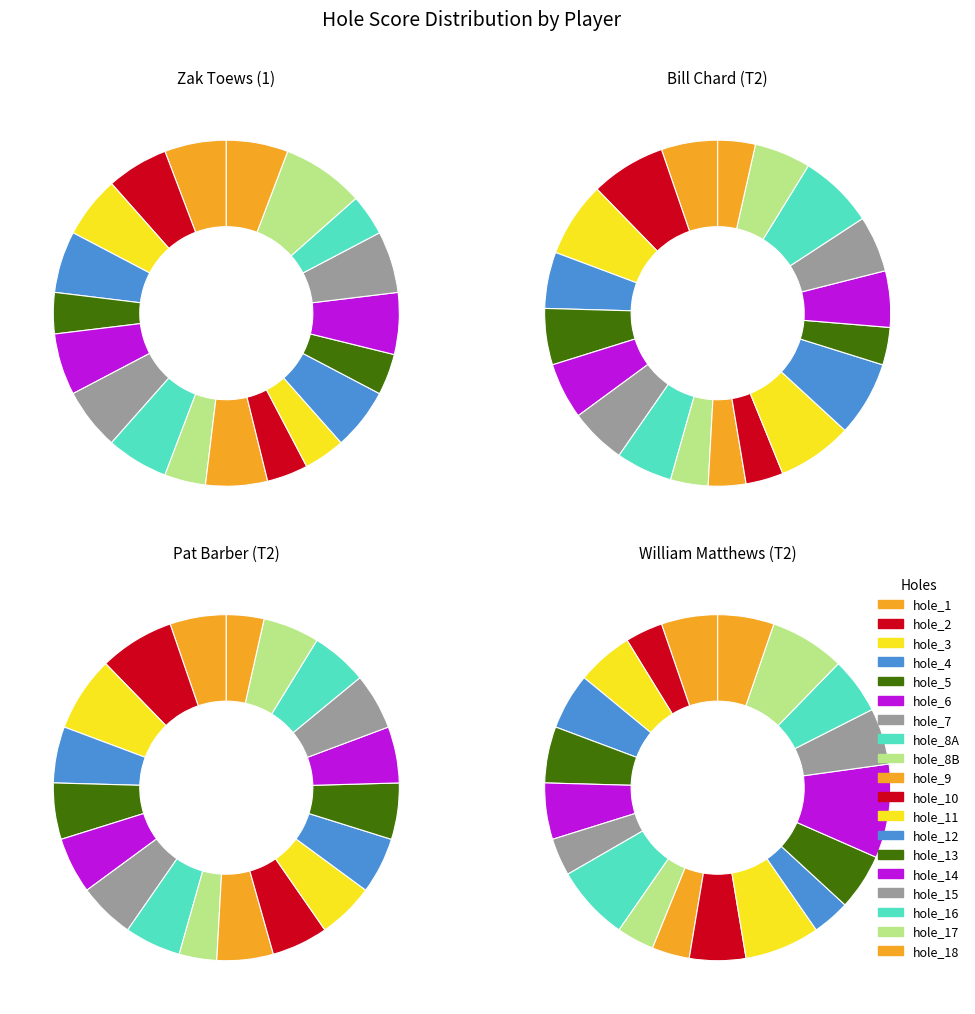

To the nearest percent, what portion does hole_4 represent?

5%